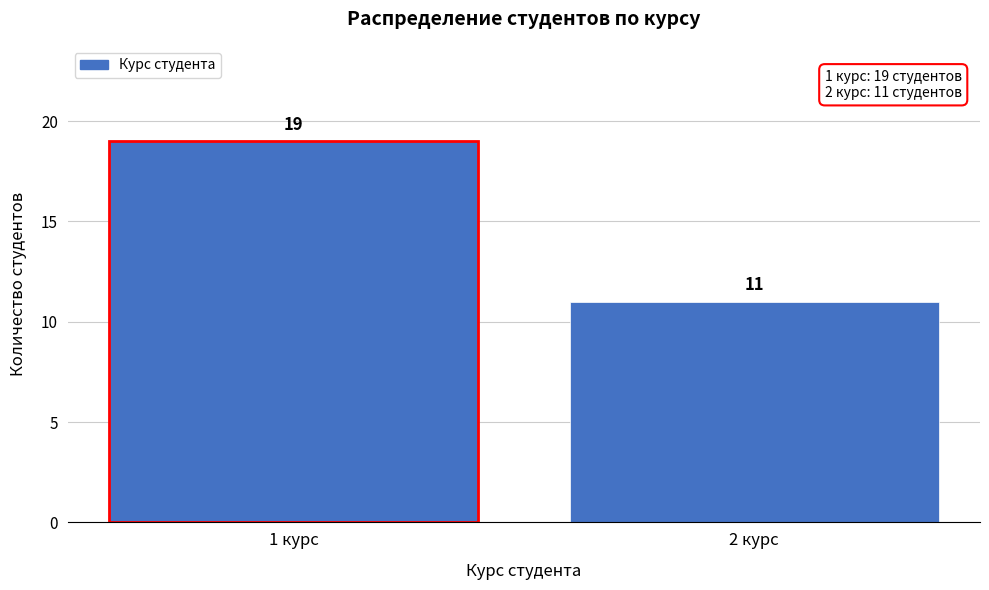

Reading left to right, transcribe all the data shown in this chart.

1 курс=19	2 курс=11